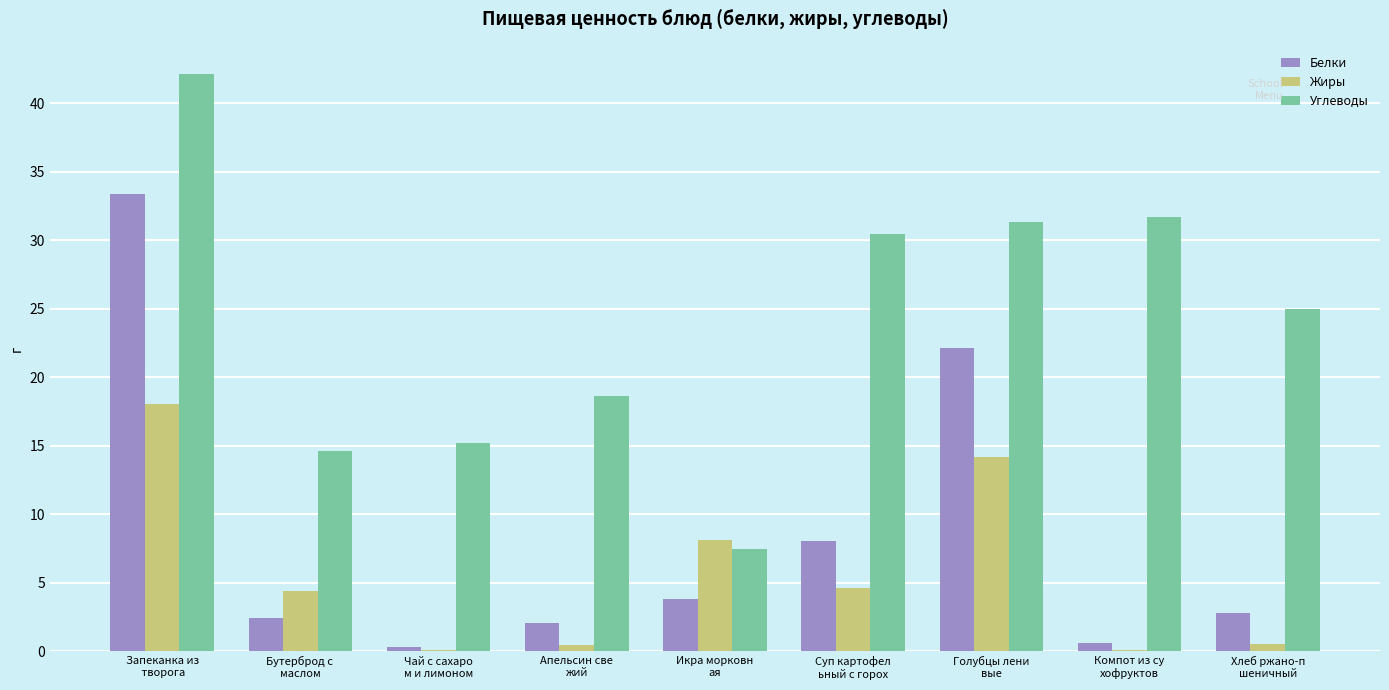

Which series has the largest total across all categories?

Углеводы